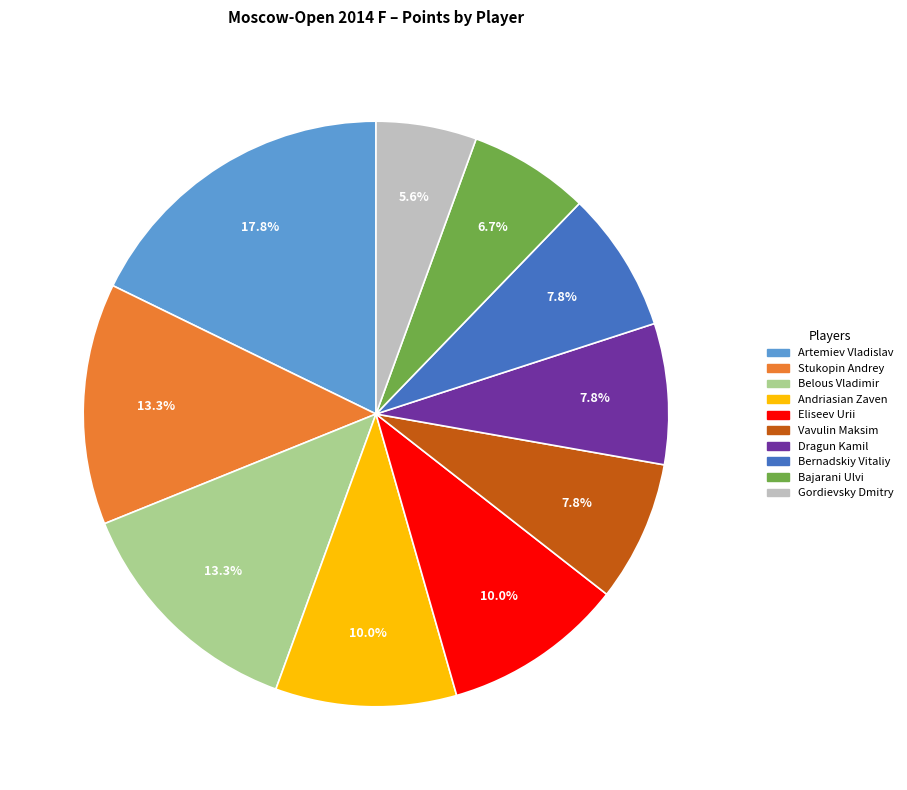

Which category has the biggest portion of the pie?

Artemiev Vladislav